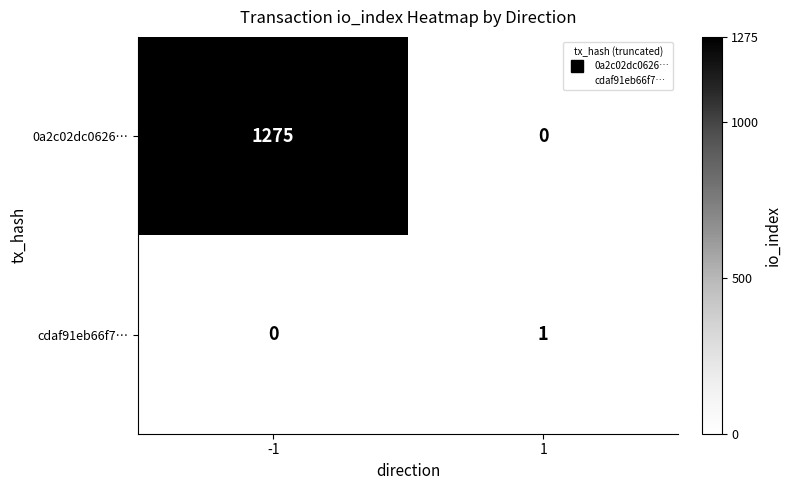

What is the sum of all 0a2c02dc0626… values?

1275